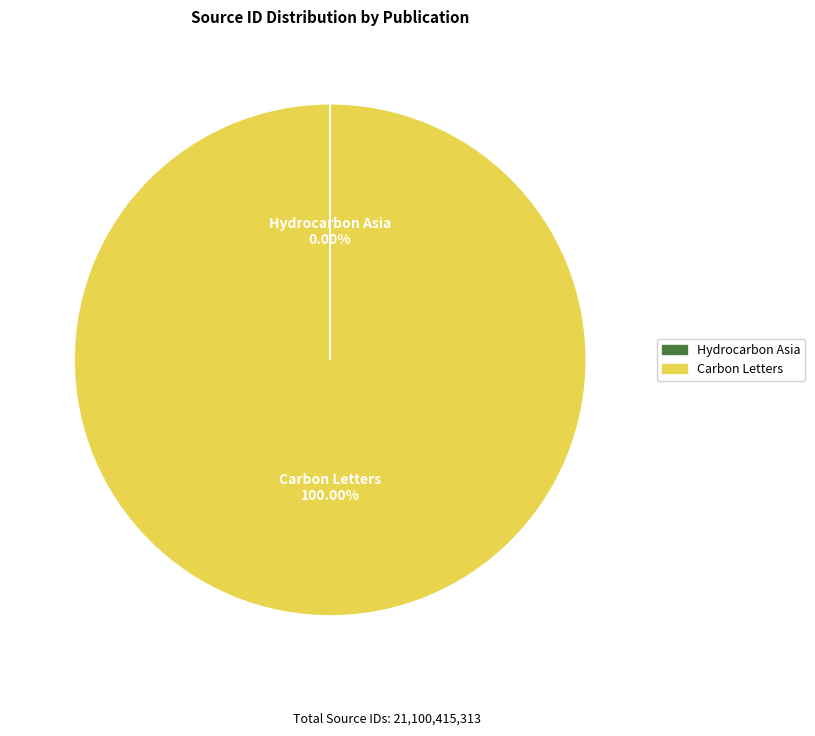

Does any single category account for the majority?

Yes